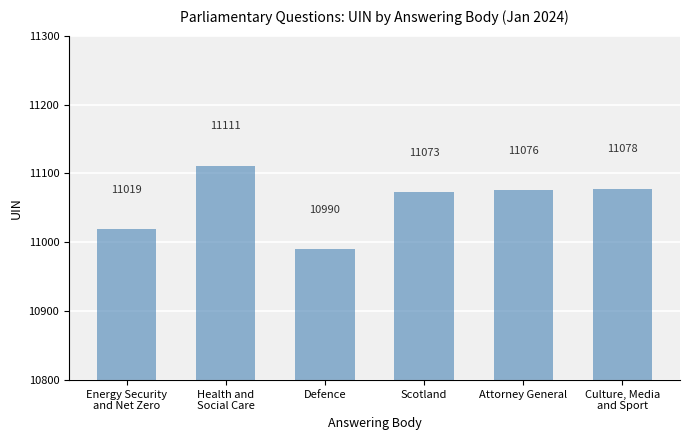

Which label corresponds to the largest value in the chart?

Health and
Social Care